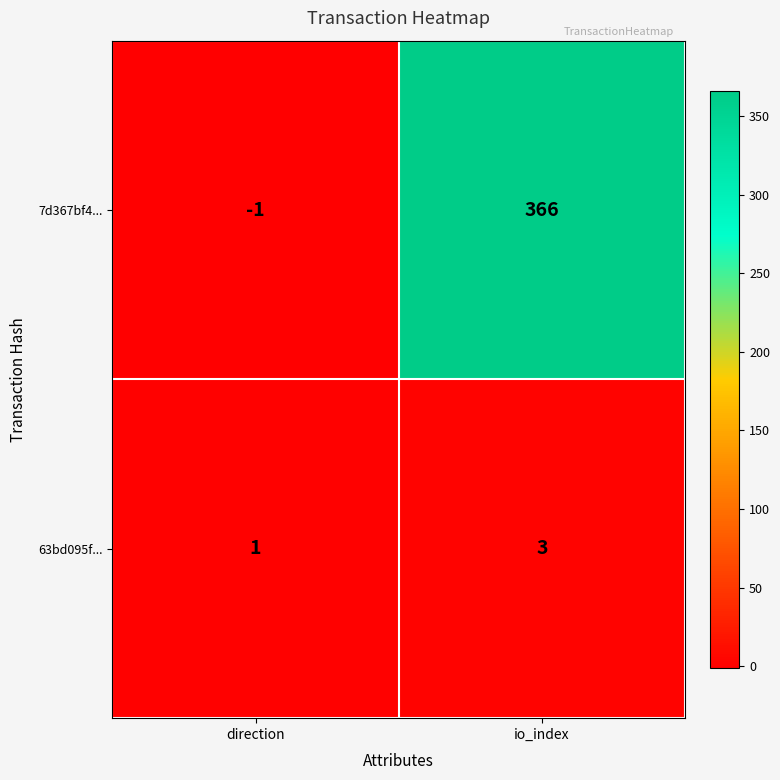

Which series changed the most between direction and io_index?

7d367bf4...